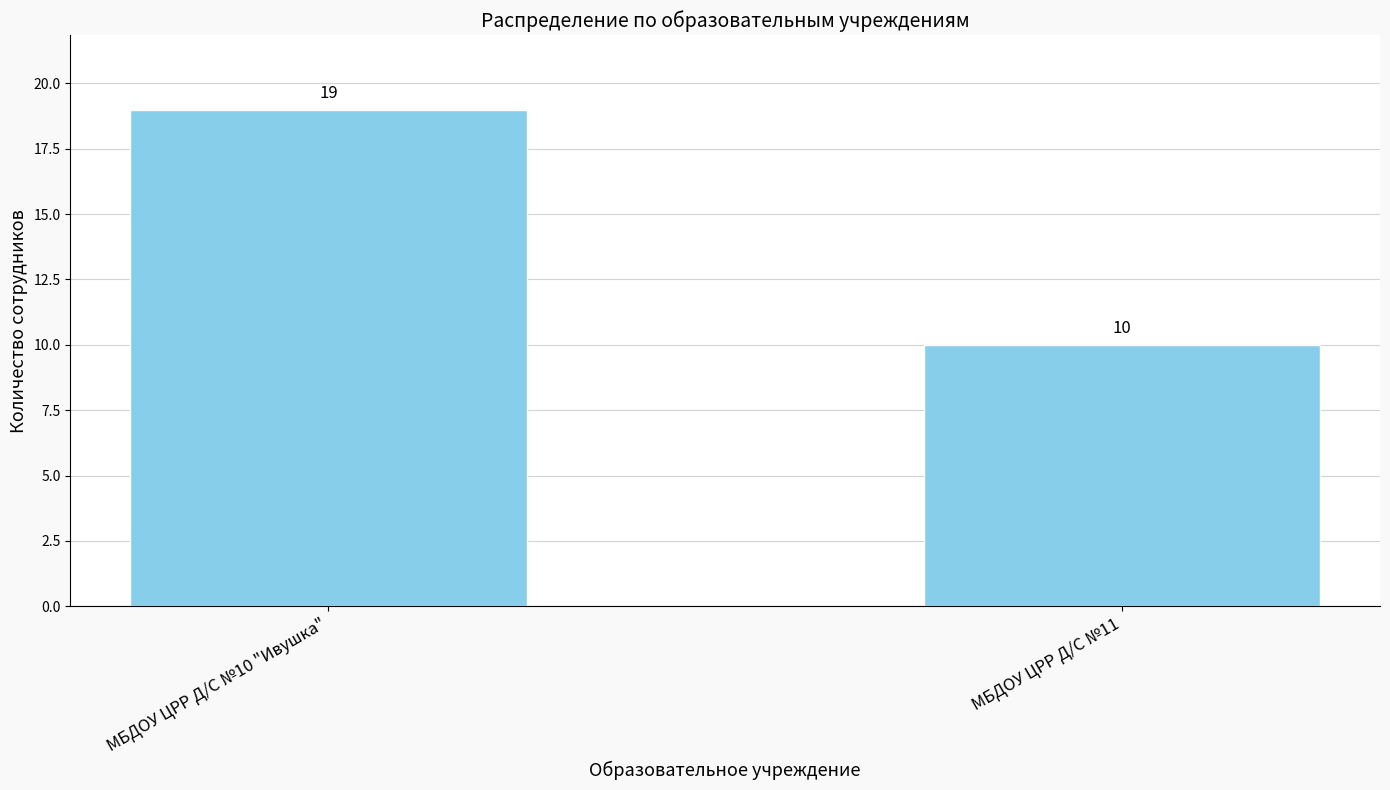

Reading left to right, list all the values displayed in this chart.

19	10